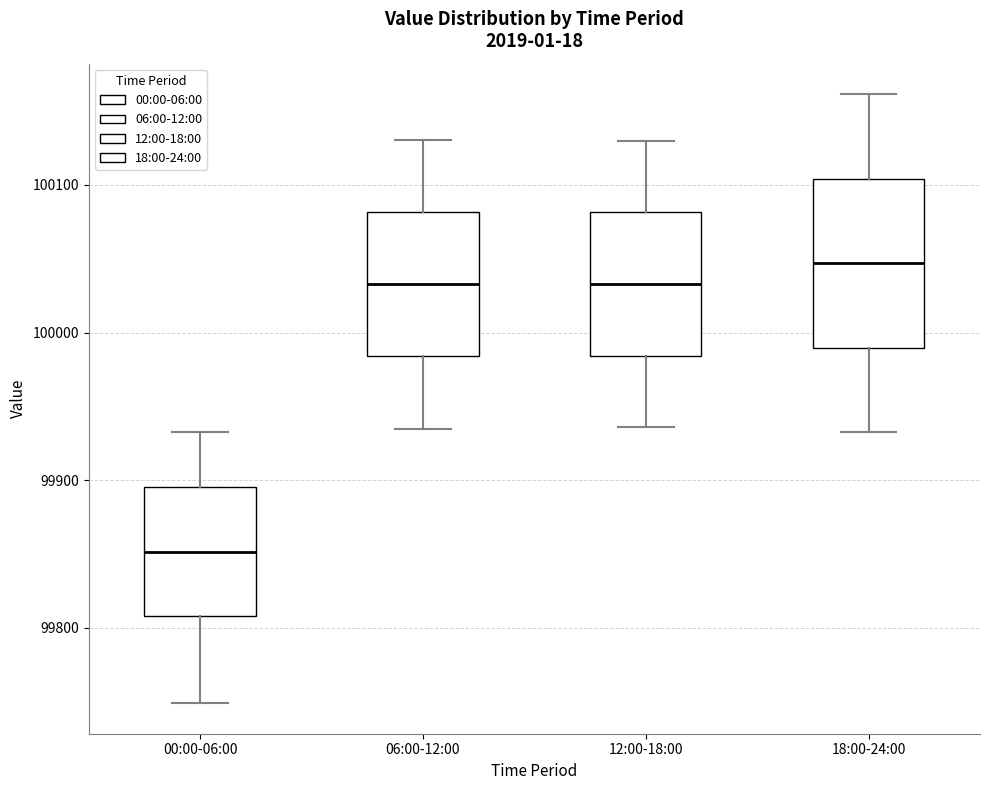

Reading left to right, read every box against the y-axis: the position of its median line, the range the box covers, and the ends of its whiskers. The values are not printed on the chart, so give them approximately, as read against the axis.

00:00-06:00: median 99850, box 99810 to 99900, whiskers 99750 to 99930
06:00-12:00: median 100030, box 99980 to 100080, whiskers 99940 to 100130
12:00-18:00: median 100030, box 99980 to 100080, whiskers 99940 to 100130
18:00-24:00: median 100050, box 99990 to 100100, whiskers 99930 to 100160